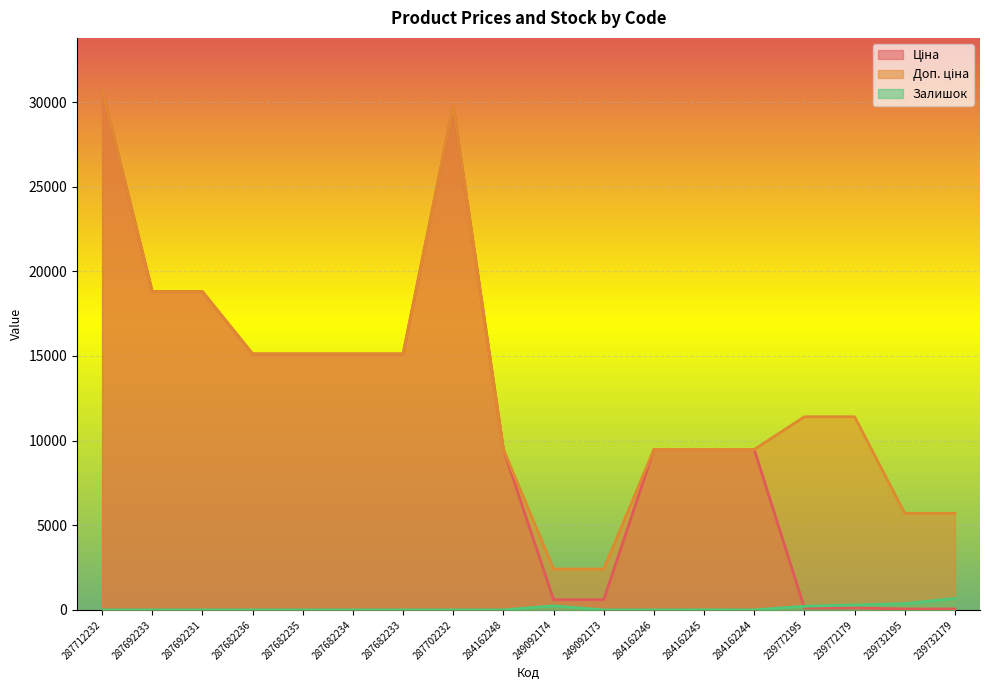

Reading left to right, transcribe all the data shown in this chart.

Ціна: 287712232=30717.1	287692233=18796.8	287692231=18796.8	287682236=15120.0	287682235=15120.0	287682234=15120.0	287682233=15120.0	287702232=29747.2	284162248=9480.1	249092174=603.7	249092173=603.7	284162246=9480.1	284162245=9480.1	284162244=9480.1	239772195=114.1	239772179=114.1	239732195=57.0	239732179=57.0
Доп. ціна: 287712232=30717.1	287692233=18796.8	287692231=18796.8	287682236=15120.0	287682235=15120.0	287682234=15120.0	287682233=15120.0	287702232=29747.2	284162248=9480.1	249092174=2414.8	249092173=2414.8	284162246=9480.1	284162245=9480.1	284162244=9480.1	239772195=11410.0	239772179=11410.0	239732195=5705.0	239732179=5705.0
Залишок: 287712232=0.0	287692233=0.0	287692231=0.0	287682236=0.0	287682235=0.0	287682234=0.0	287682233=0.0	287702232=0.0	284162248=0.0	249092174=238.0	249092173=0.0	284162246=0.0	284162245=8.0	284162244=2.0	239772195=215.0	239772179=290.0	239732195=370.0	239732179=676.0